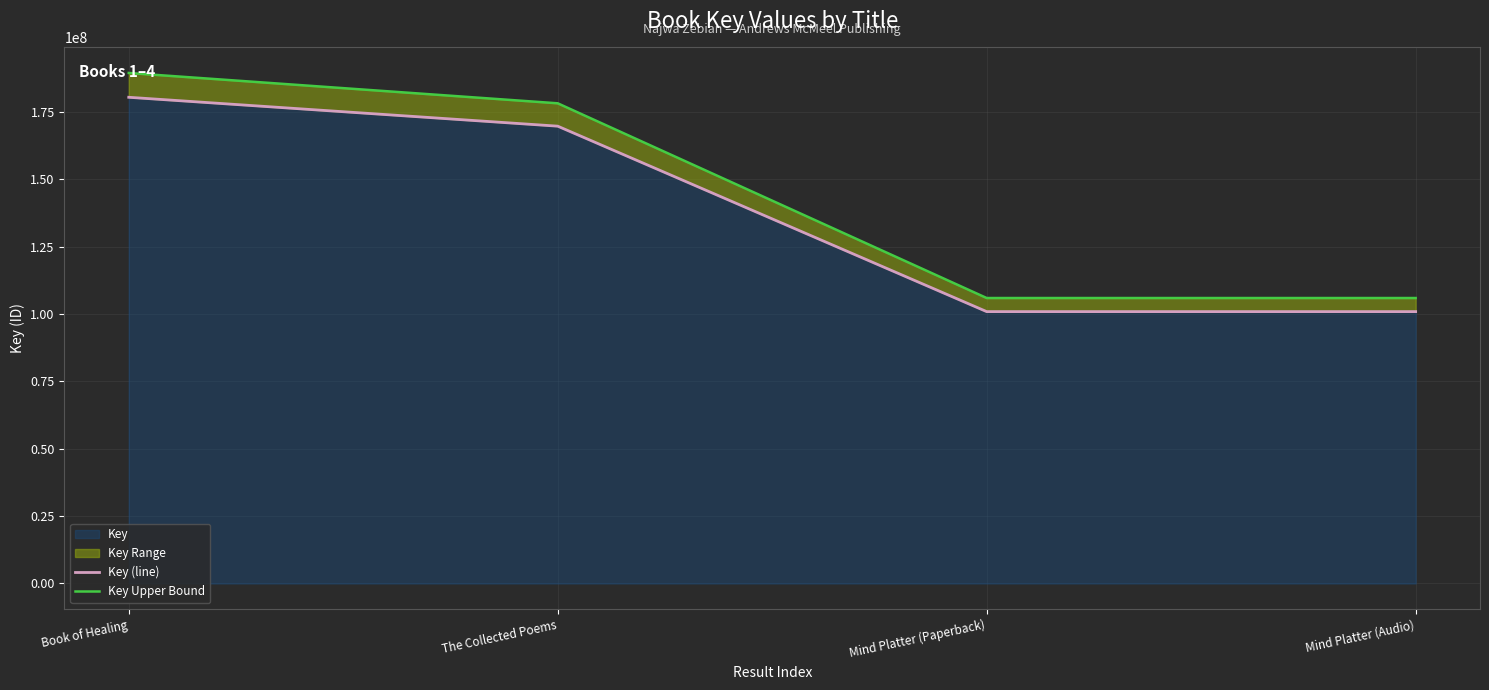

The value of Key (line) at Mind Platter (Paperback) is 100890658.0. True or false?

True